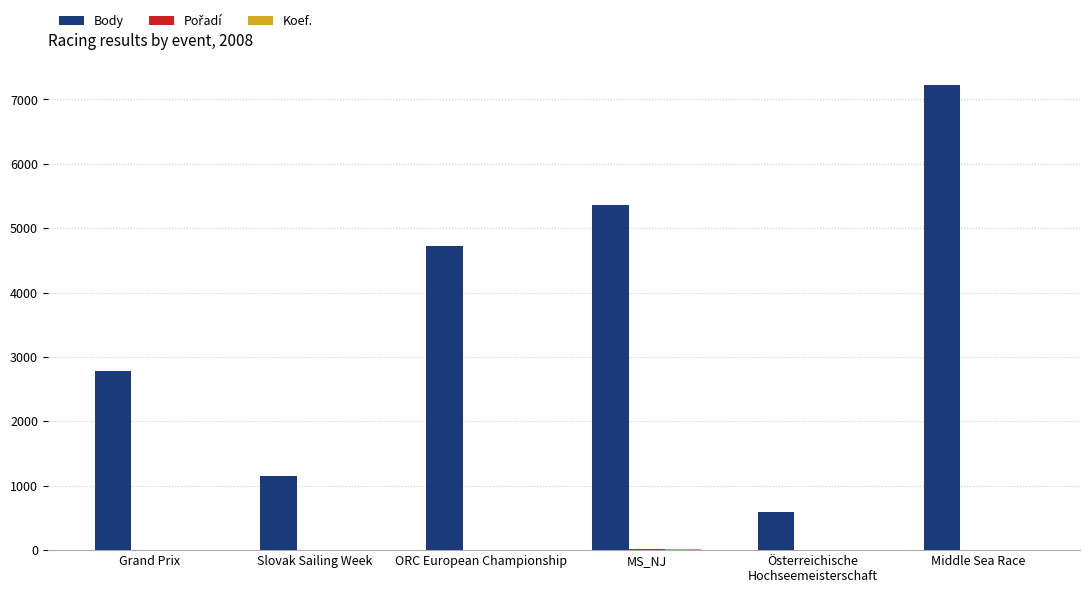

What is the sum of all Body values?

21835